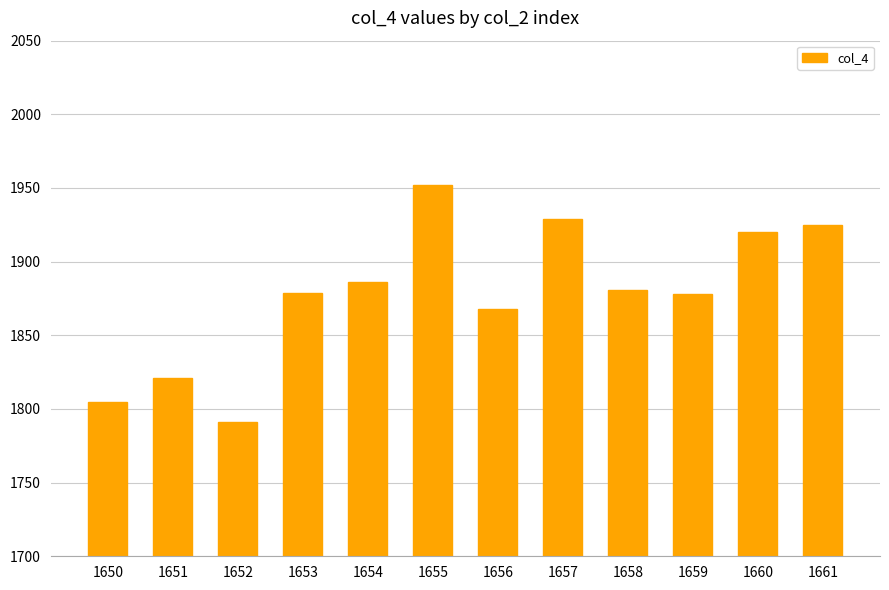

At which label does the data first exceed 1881?

1654